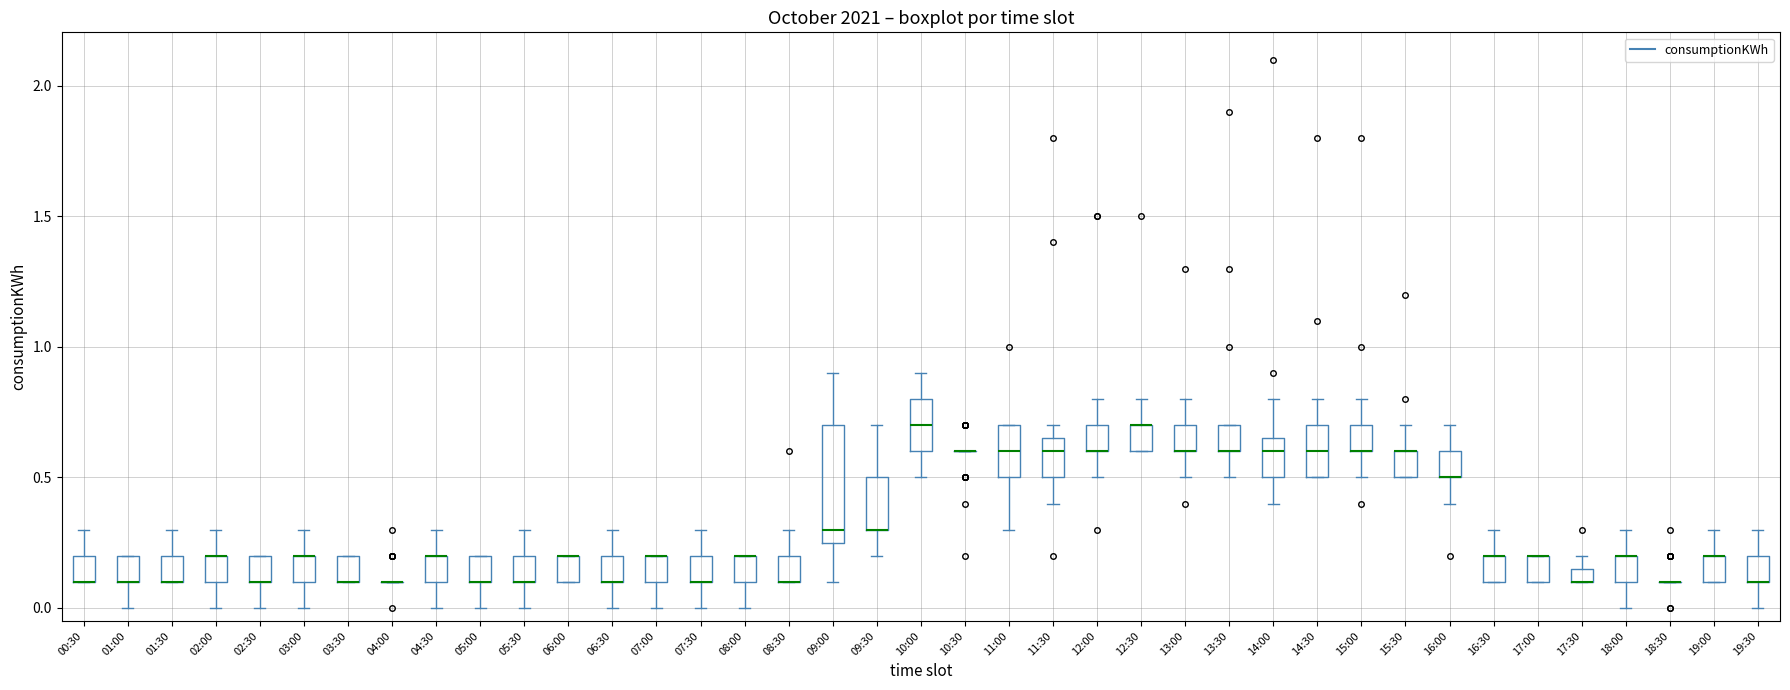

Where is the upper edge of the box for 02:00 on the y-axis? The values are not printed on the chart, so give them approximately, as read against the axis.

0.20